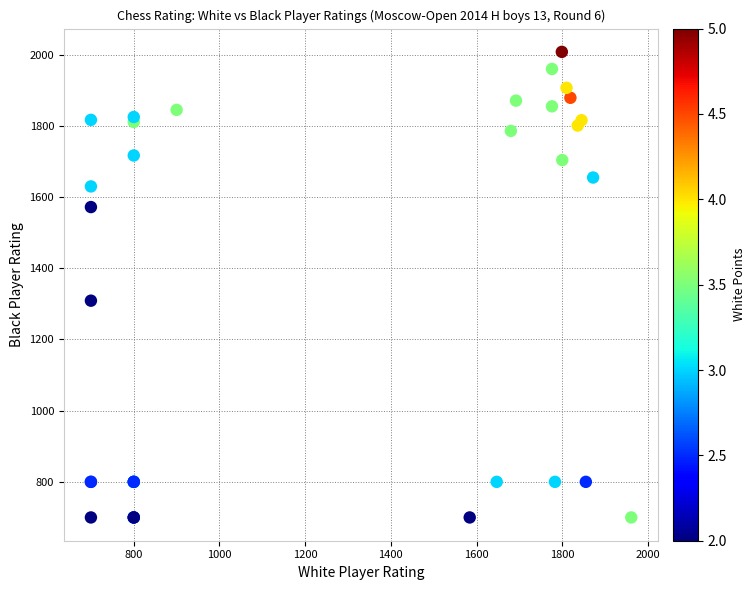

What Y value in the scatter plot is closest to 1354?

1309